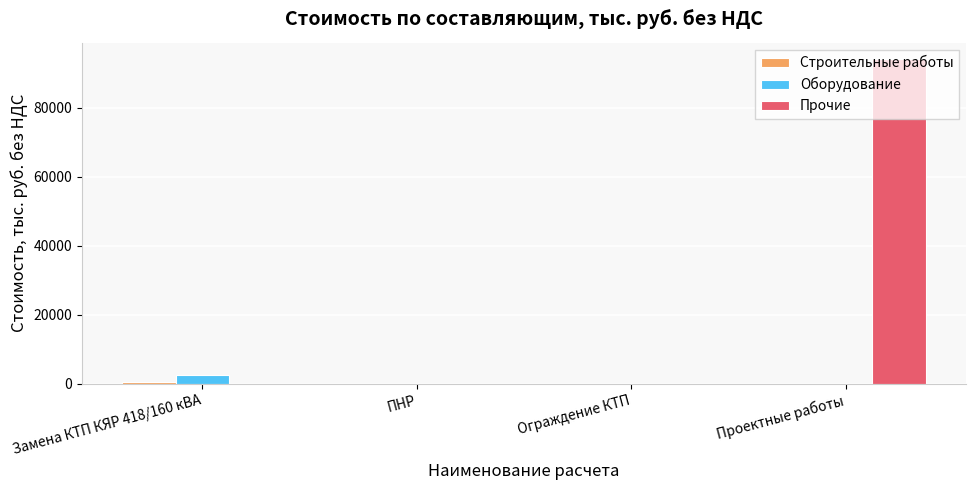

The Оборудование series shows 0.0 at Ограждение КТП. True or false?

True